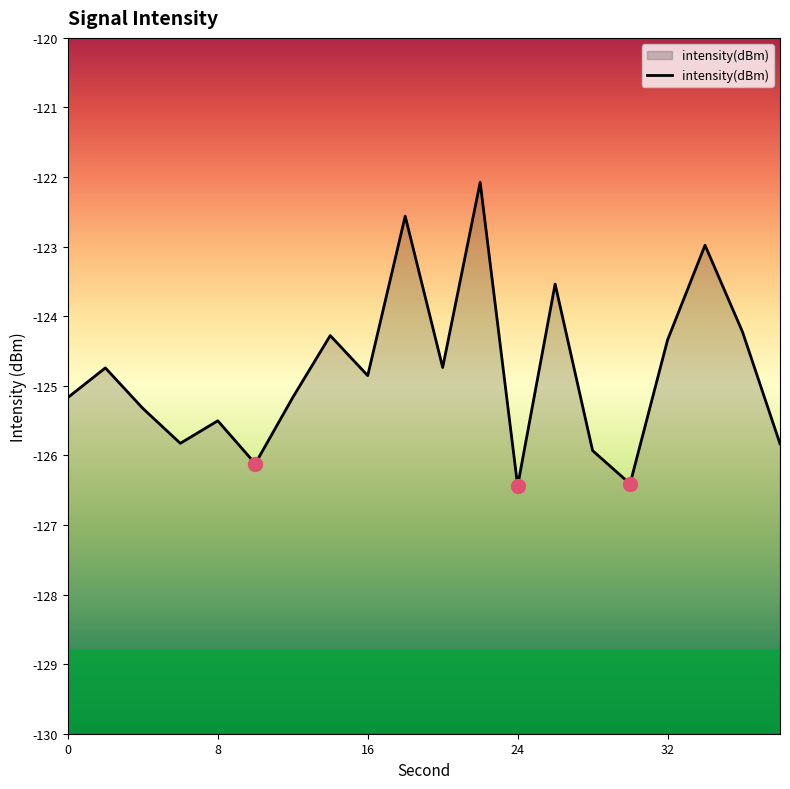

What is the difference between the maximum and minimum values?

4.4